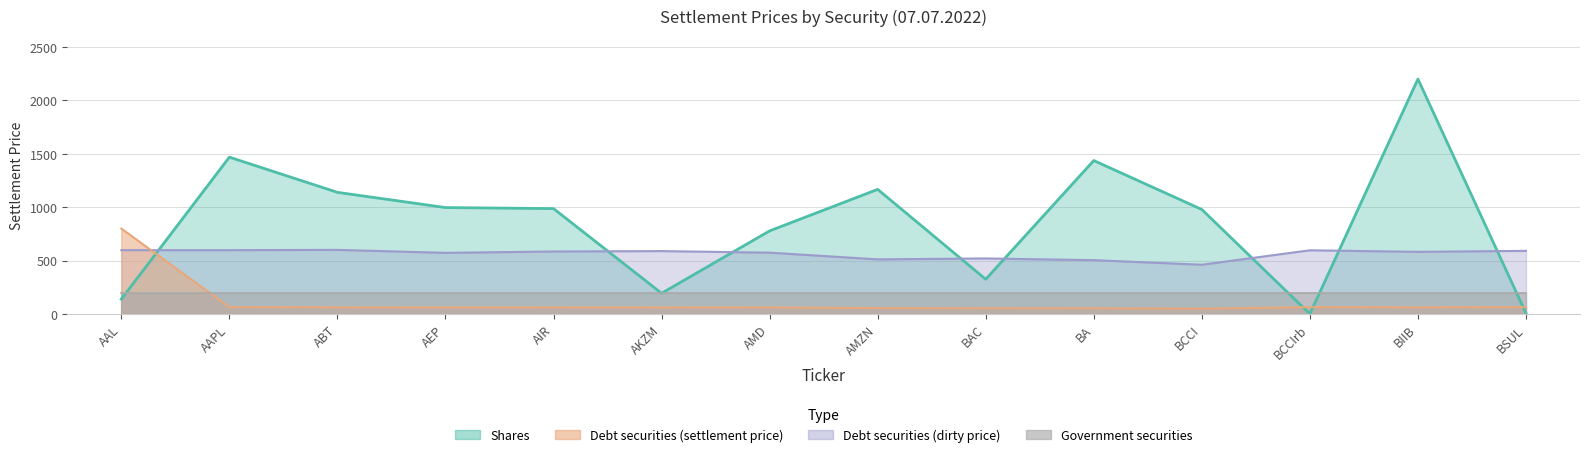

What is the difference between the highest and lowest values at AIR?

925.3